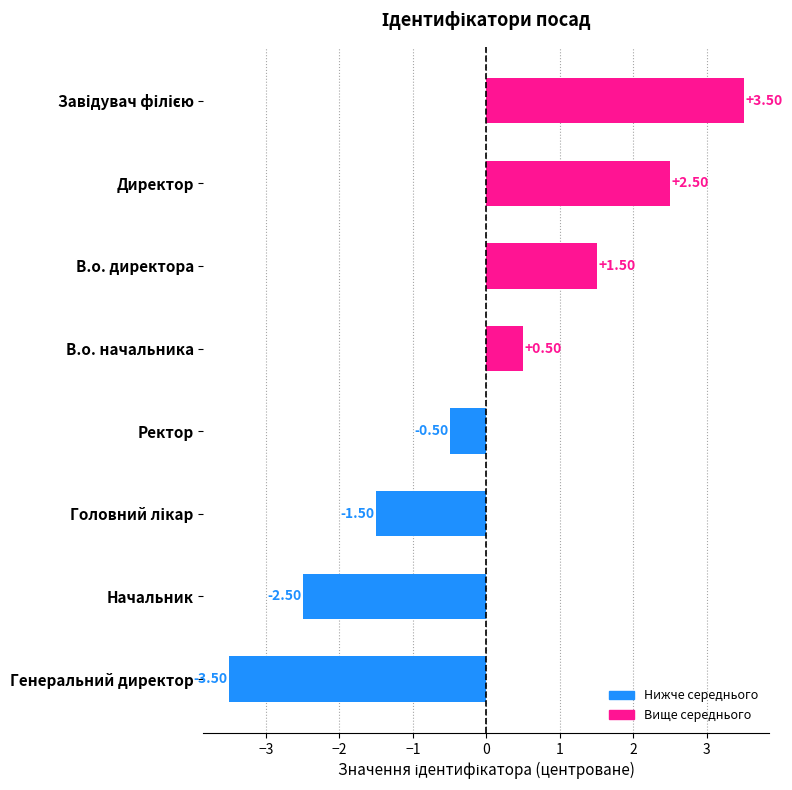

What is the difference between the second highest and minimum values?

6.0